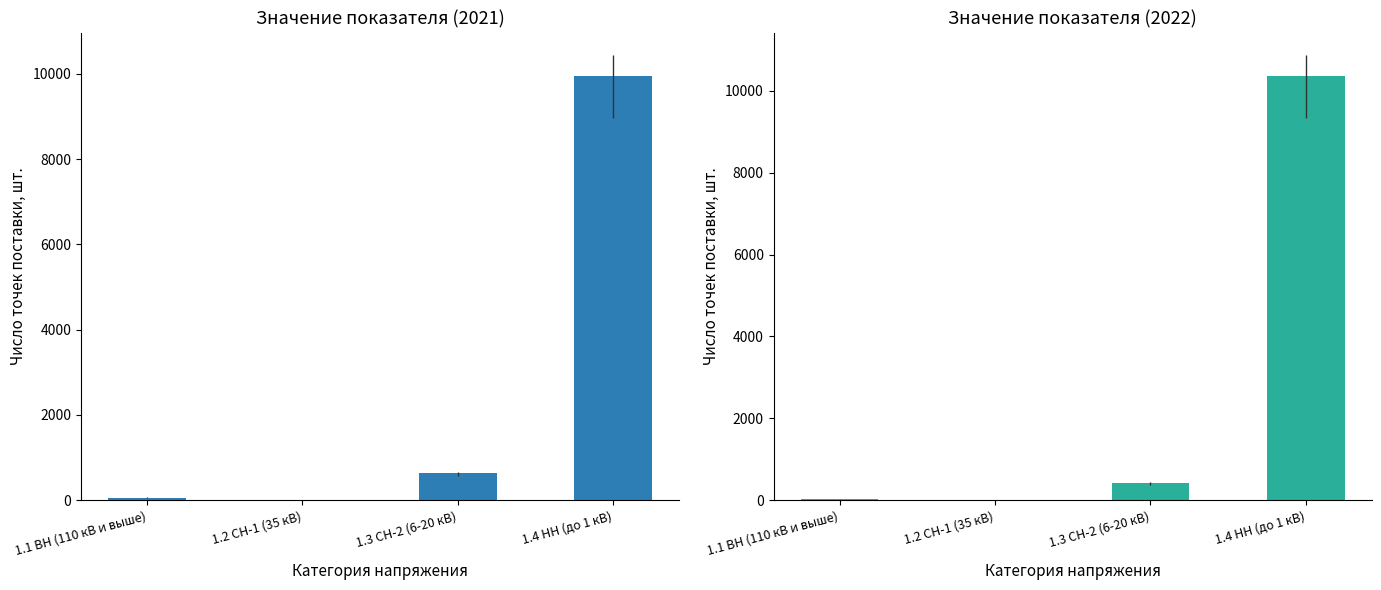

Reading left to right, extract all data points from this chart.

2021: 63	4	640	9949
2022: 26	4	427	10358